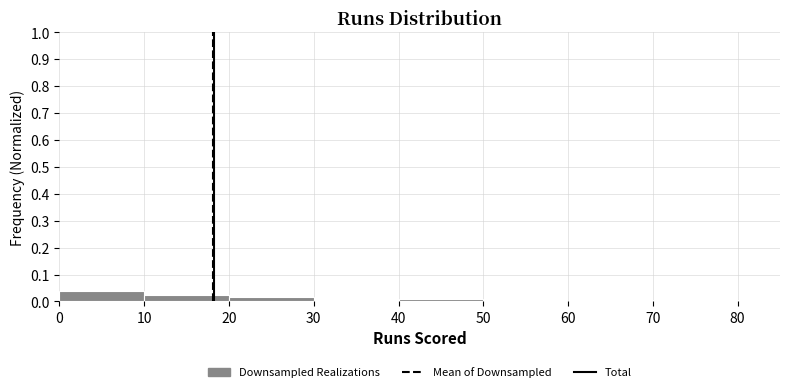

How tall is the bar that spans 20 to 30 on the x-axis? The values are not printed on the chart, so give them approximately, as read against the axis.

0.02